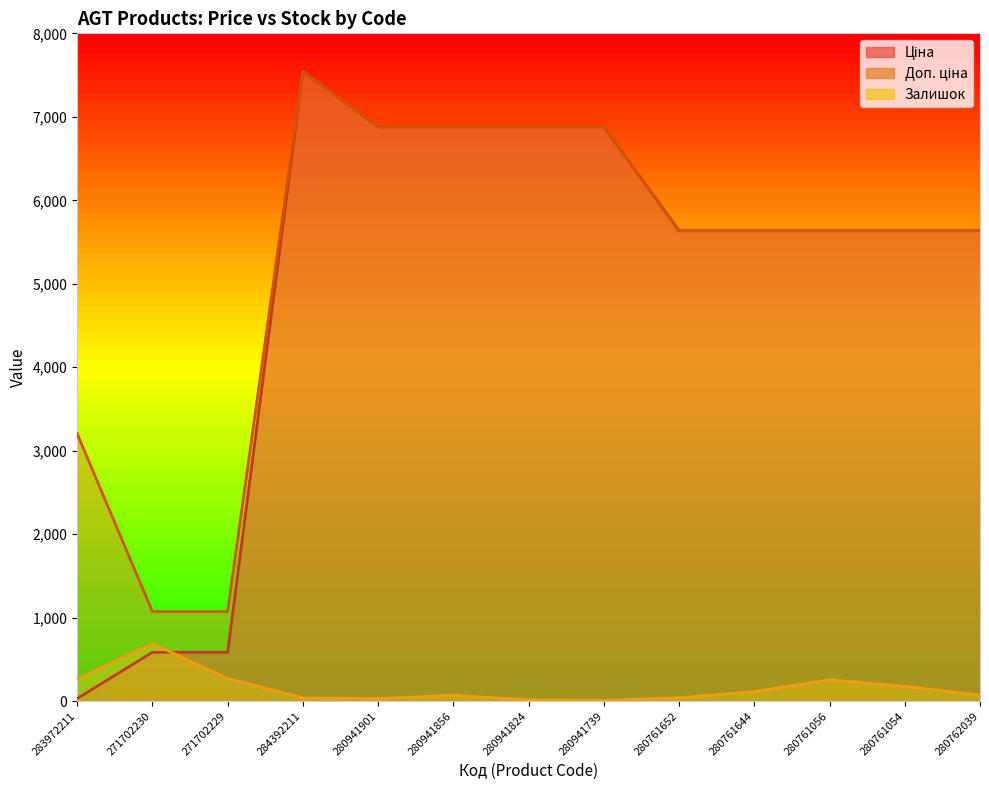

True or false: Ціна and Доп. ціна intersect in this chart.

False